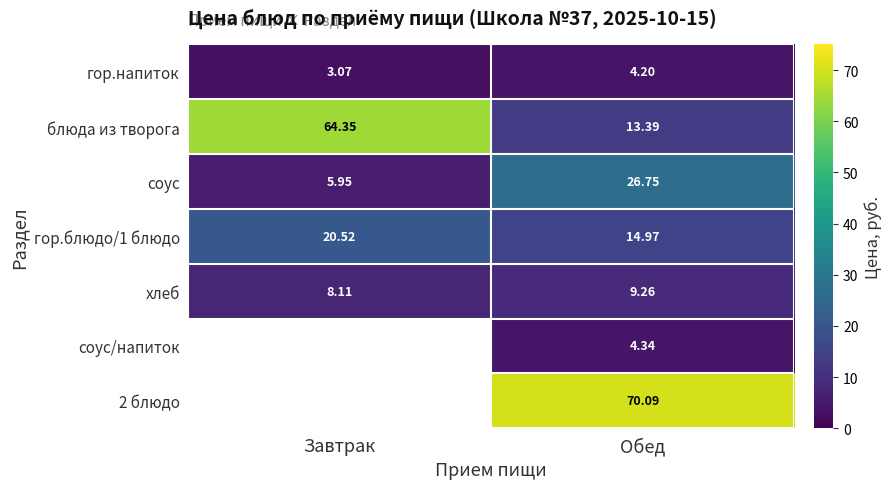

How many distinct data groups are displayed?

7